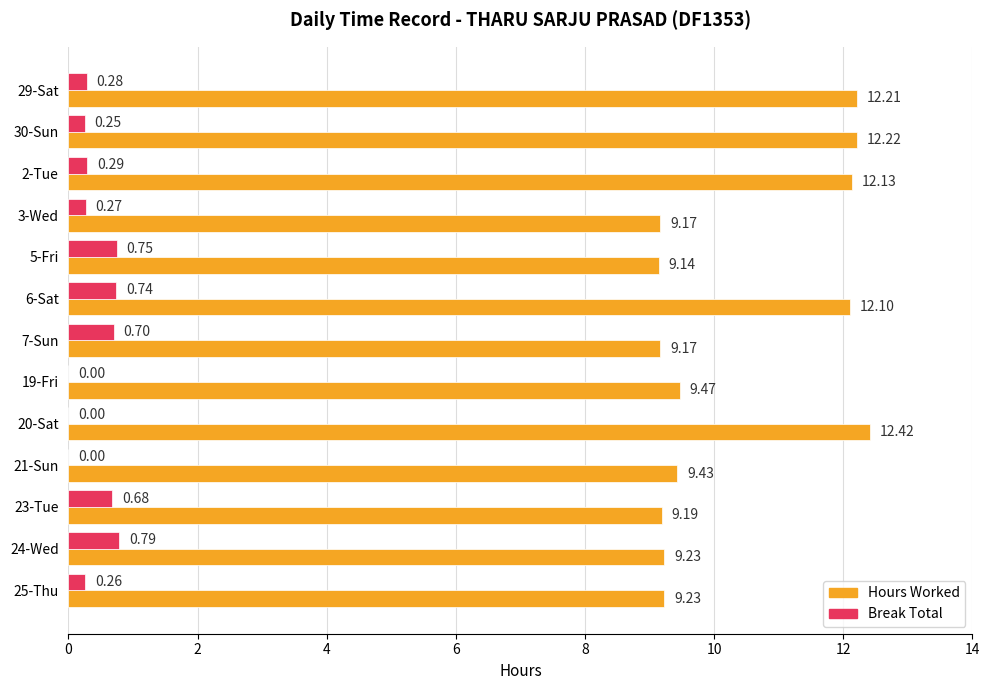

What is the sum of the Hours Worked values at 6-Sat and 3-Wed?

21.3